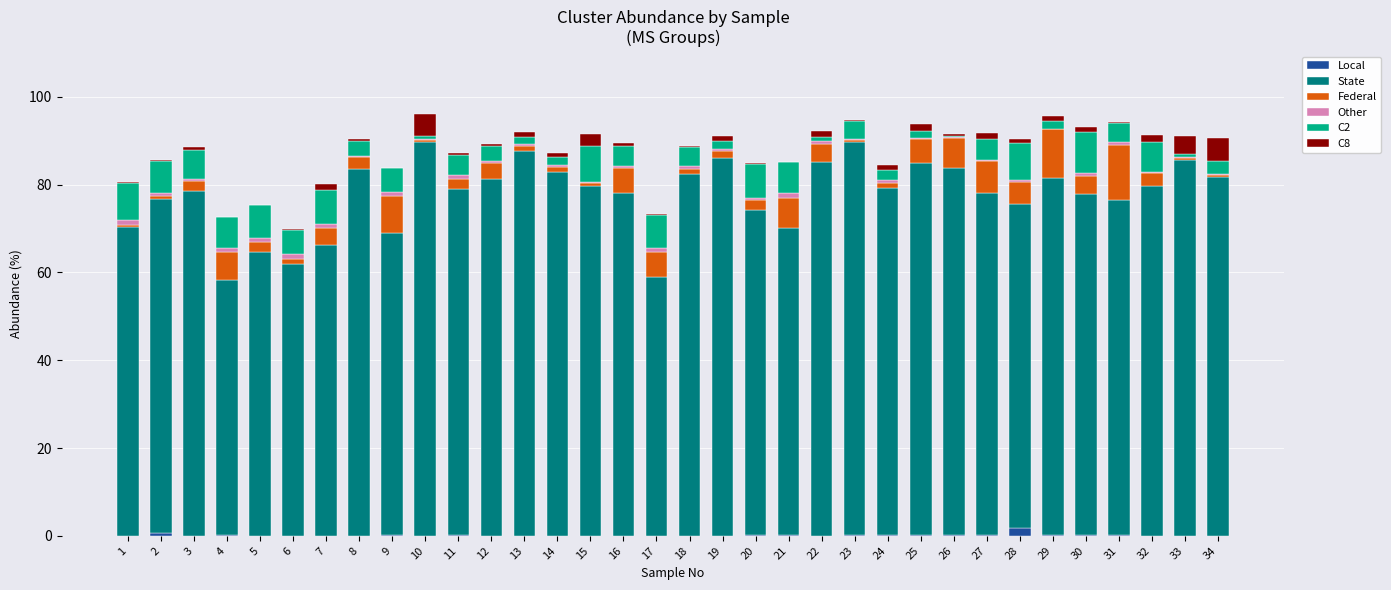

Are the bars grouped side by side (vs. stacked)?

No